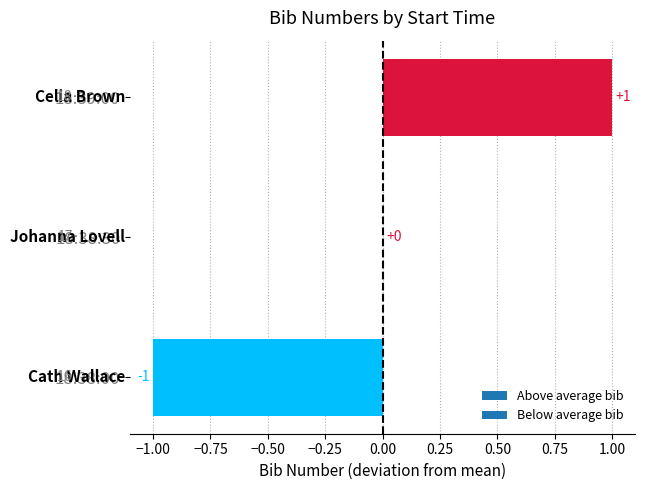

What is the maximum value shown in the chart?

1